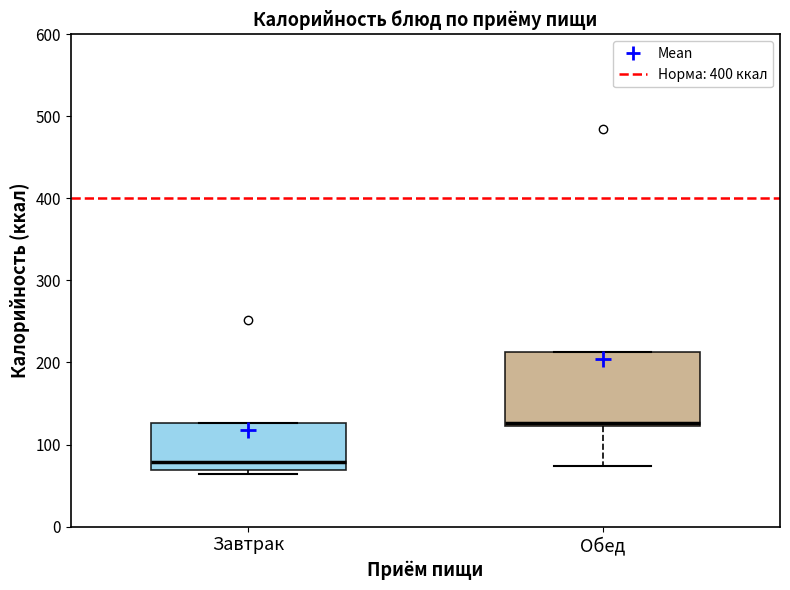

Reading left to right, transcribe this box plot: for each box, give where its median line is, the range the box spans, and where its two whiskers end, as read against the y-axis. The values are not printed on the chart, so give them approximately, as read against the axis.

Завтрак: median 80, box 70 to 130, whiskers 60 to 130
Обед: median 130, box 120 to 210, whiskers 70 to 210